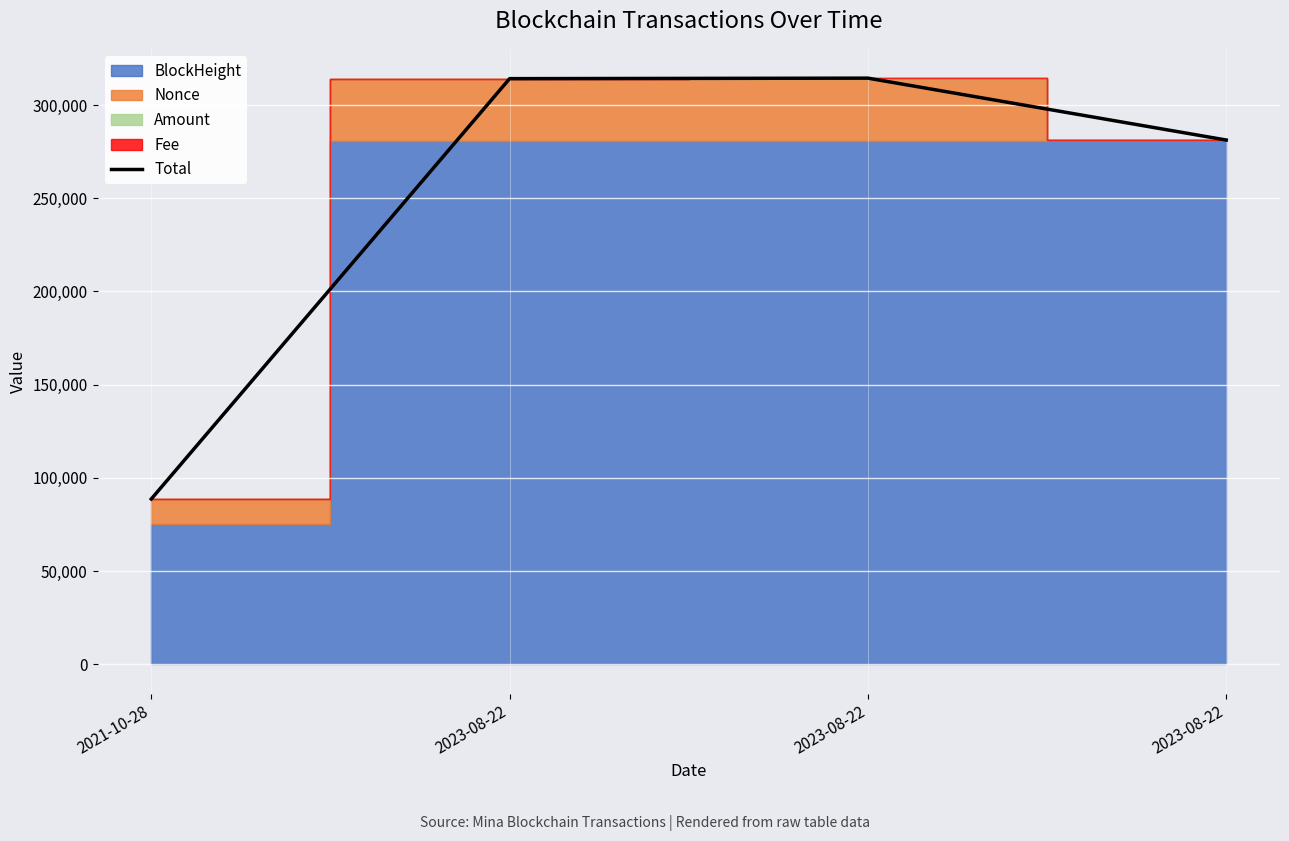

What value does the data have at 2021-10-28?

88717.0